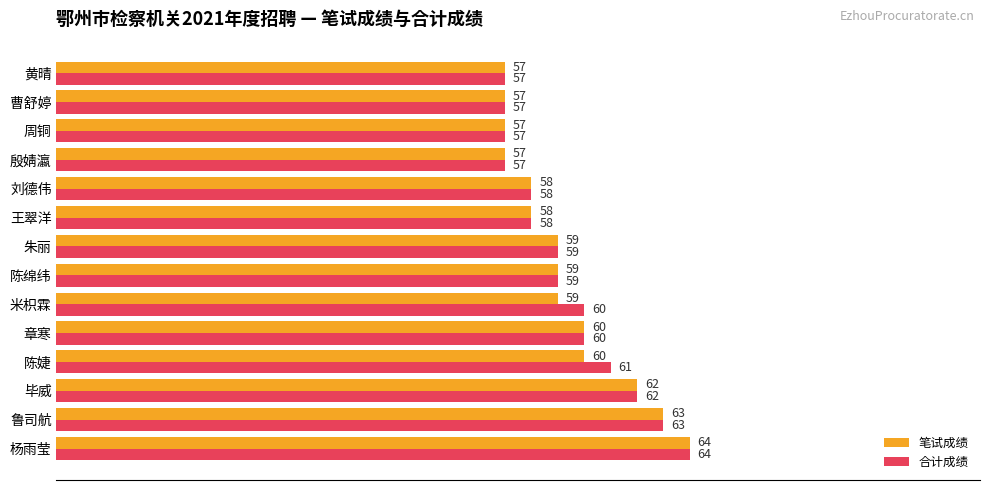

Rank the series by their average value, from highest to lowest.

合计成绩, 笔试成绩